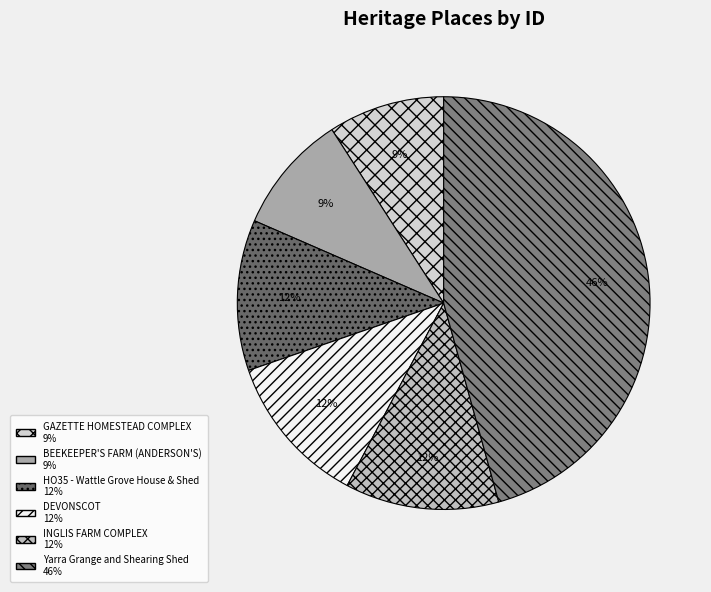

Is it true that DEVONSCOT is 12% of the pie?

True